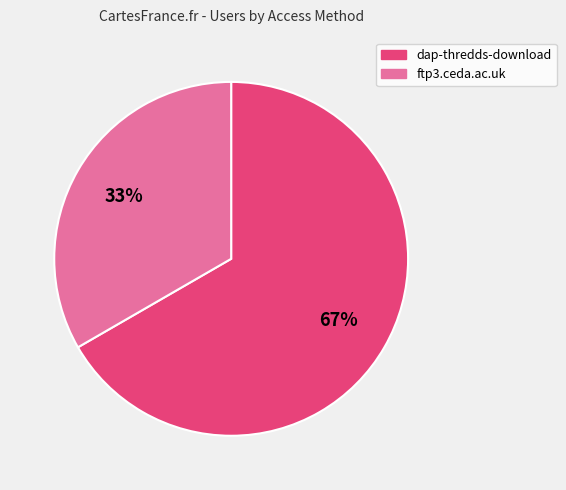

How many segments does this pie chart have?

2